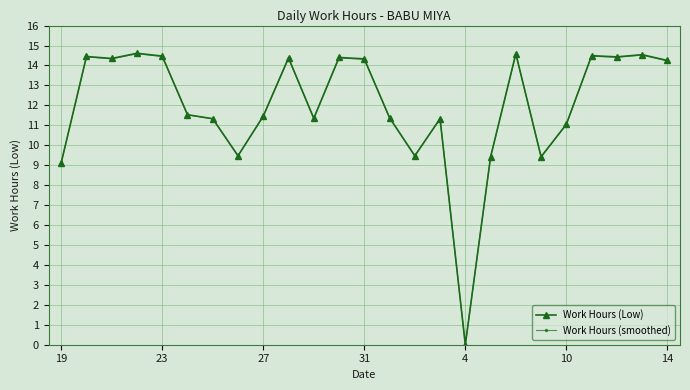

What is the value of the Work Hours (smoothed) point at the 3rd from the left?

14.3